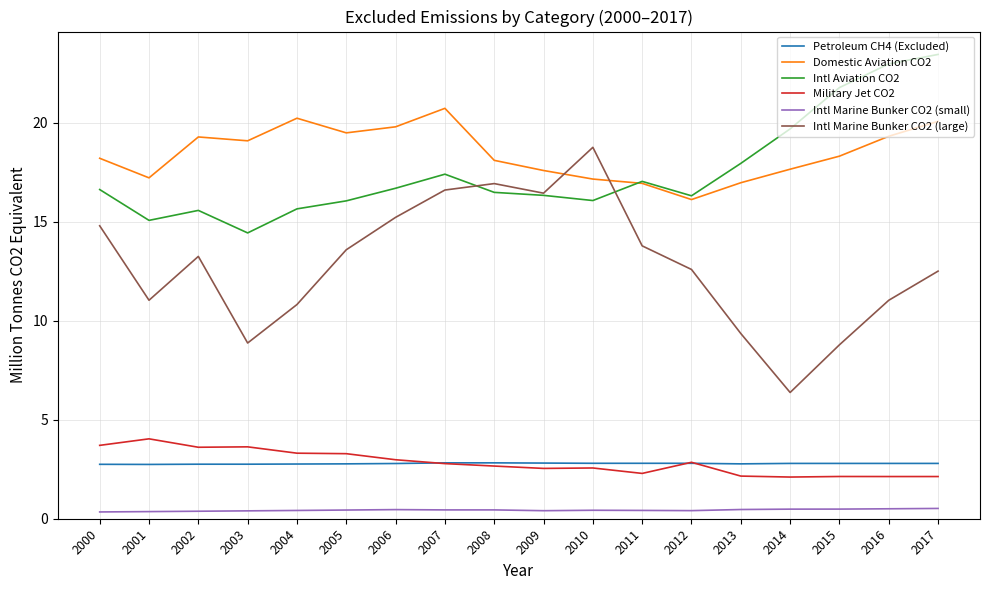

List the series in order of their peak value, lowest first.

Intl Marine Bunker CO2 (small), Petroleum CH4 (Excluded), Military Jet CO2, Intl Marine Bunker CO2 (large), Domestic Aviation CO2, Intl Aviation CO2